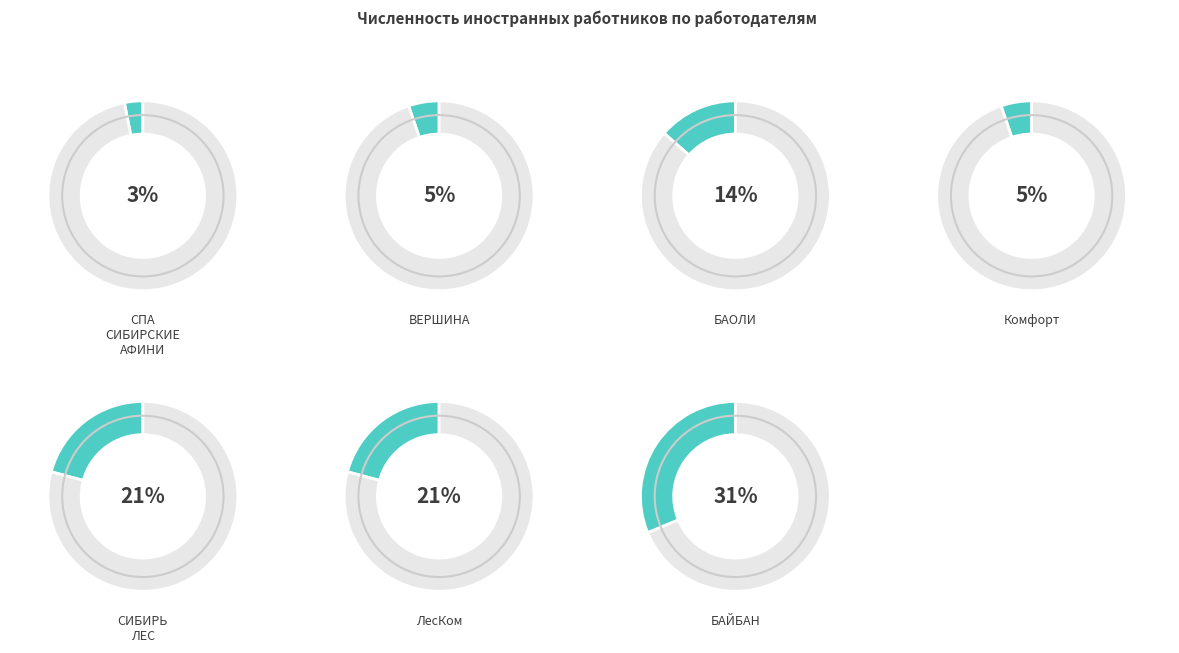

What percentage is the ООО Комфорт slice, to the nearest percent?

5%